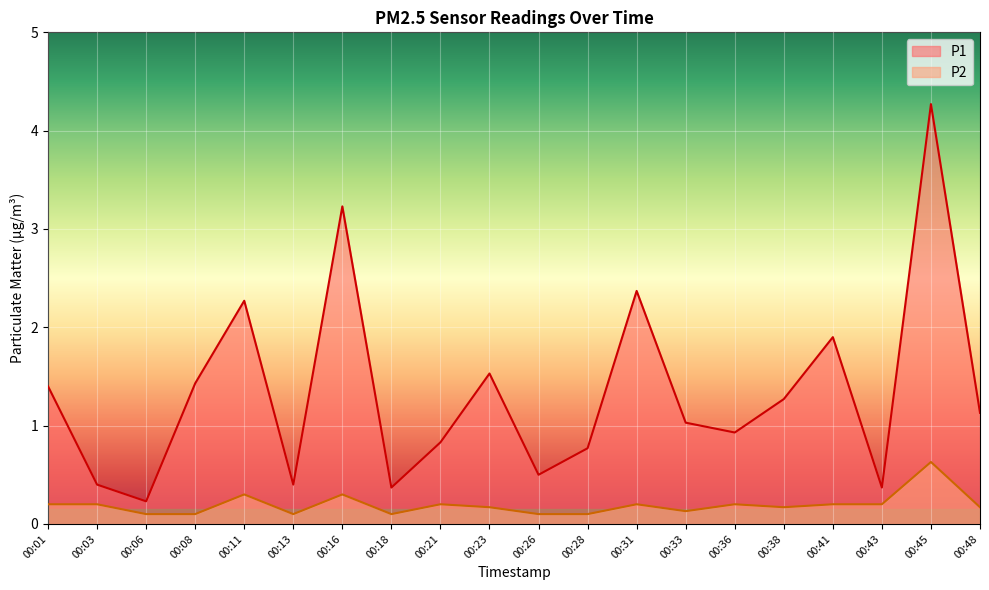

What is the value of the P2 point at the 9th from the left?

0.2